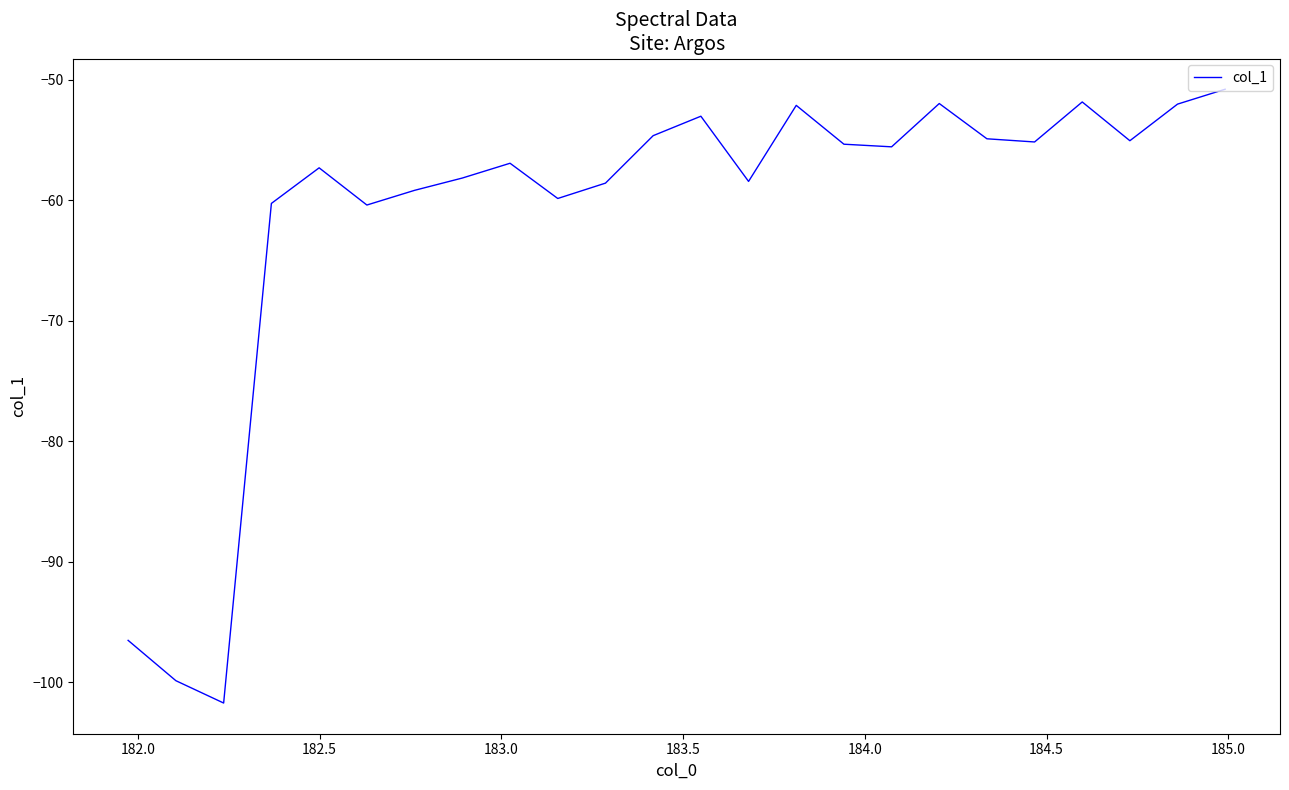

What is the maximum value shown in the chart?

-50.8